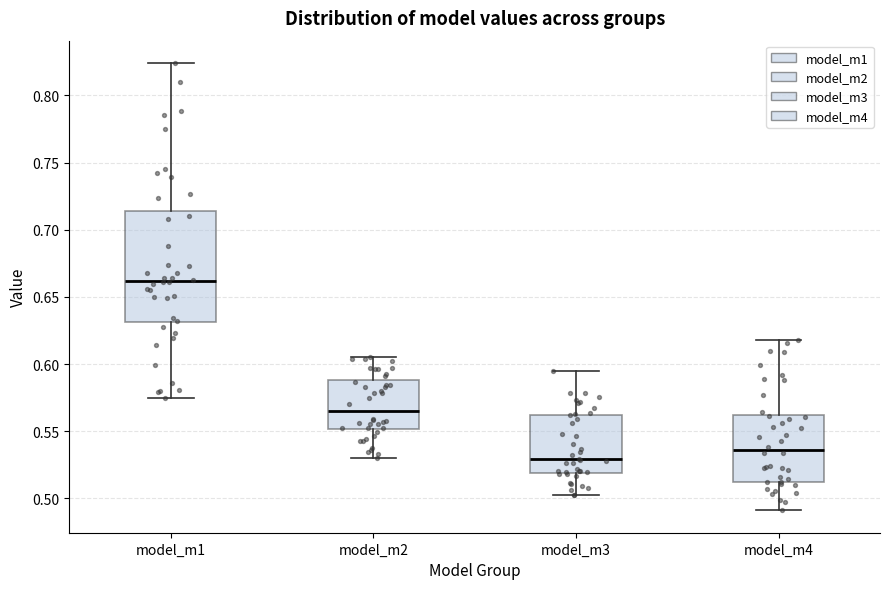

Reading left to right, transcribe this box plot: for each box, give where its median line is, the range the box spans, and where its two whiskers end, as read against the y-axis. The values are not printed on the chart, so give them approximately, as read against the axis.

model_m1: median 0.660, box 0.630 to 0.715, whiskers 0.575 to 0.825
model_m2: median 0.565, box 0.550 to 0.590, whiskers 0.530 to 0.605
model_m3: median 0.530, box 0.520 to 0.560, whiskers 0.500 to 0.595
model_m4: median 0.535, box 0.510 to 0.560, whiskers 0.490 to 0.620